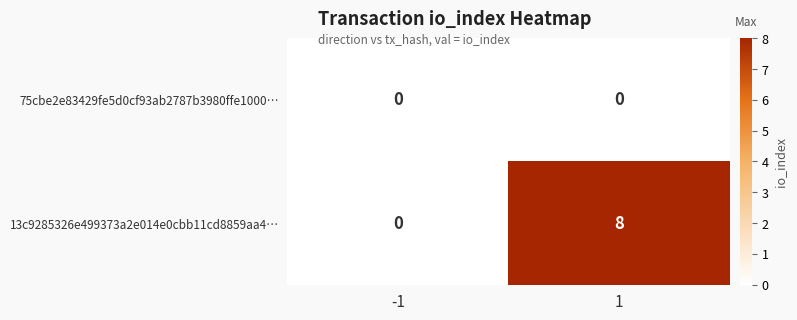

Reading right to left, list all the values displayed in this chart.

75cbe2e83429fe5d0cf93ab2787b3980ffe1000…: 0	0
13c9285326e499373a2e014e0cbb11cd8859aa4…: 8	0